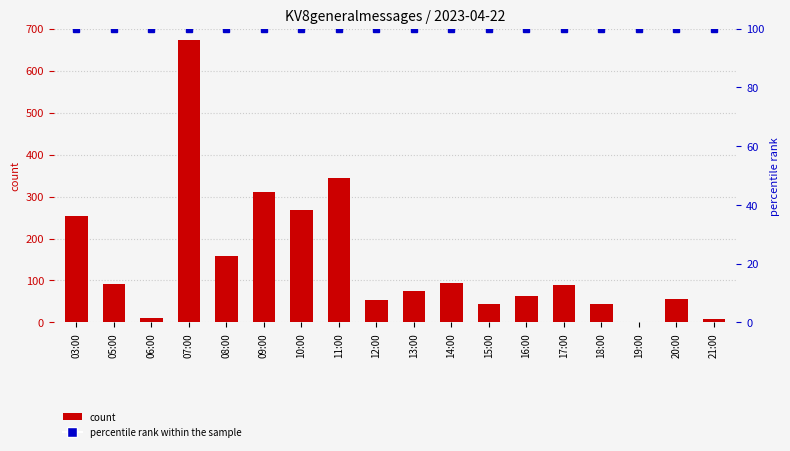

What is the total value across all series at 15:00?

144